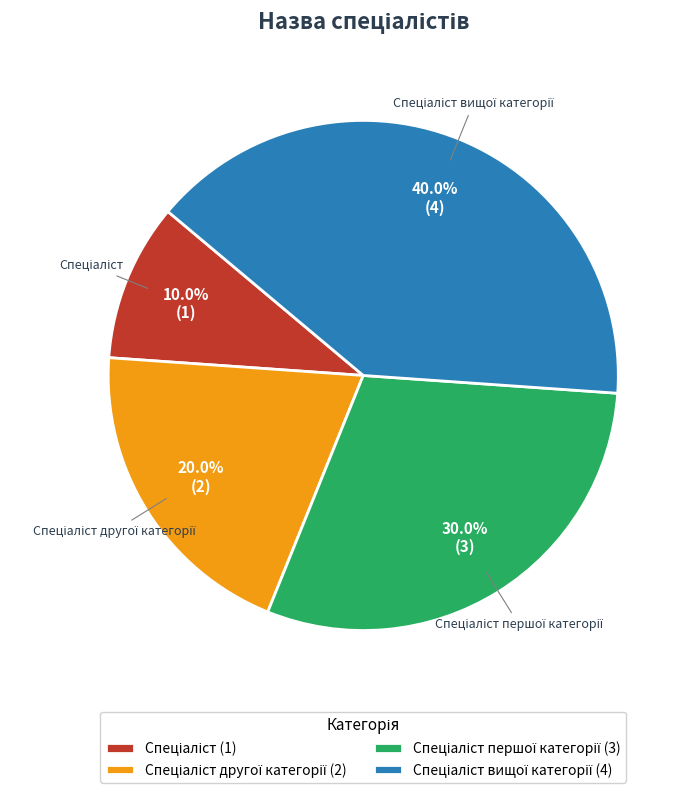

Is there a majority slice in this chart?

No